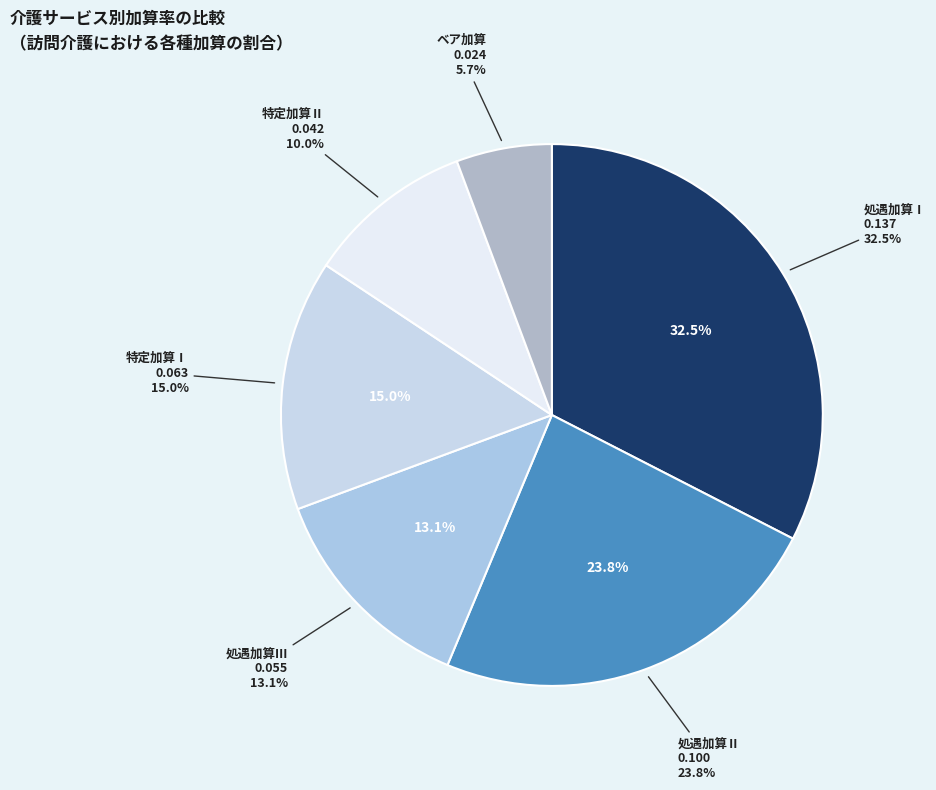

Which slice is the largest?

処遇加算Ⅰ